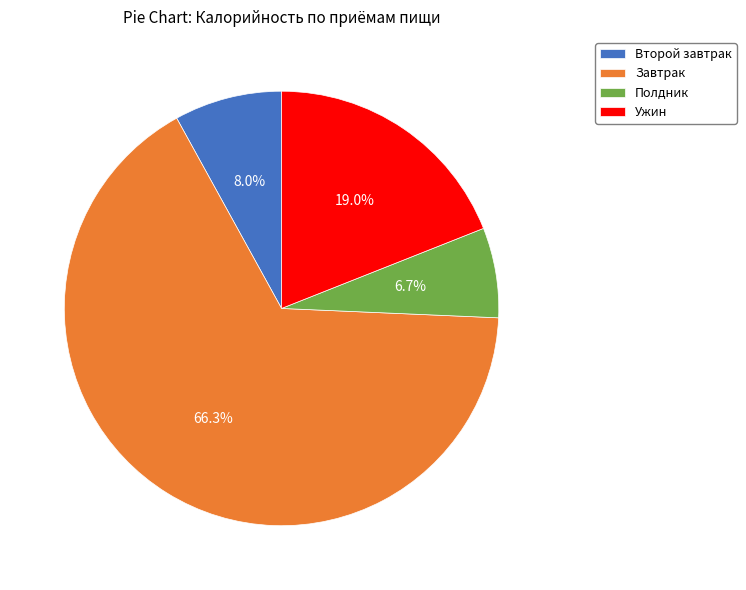

How many segments does this pie chart have?

4